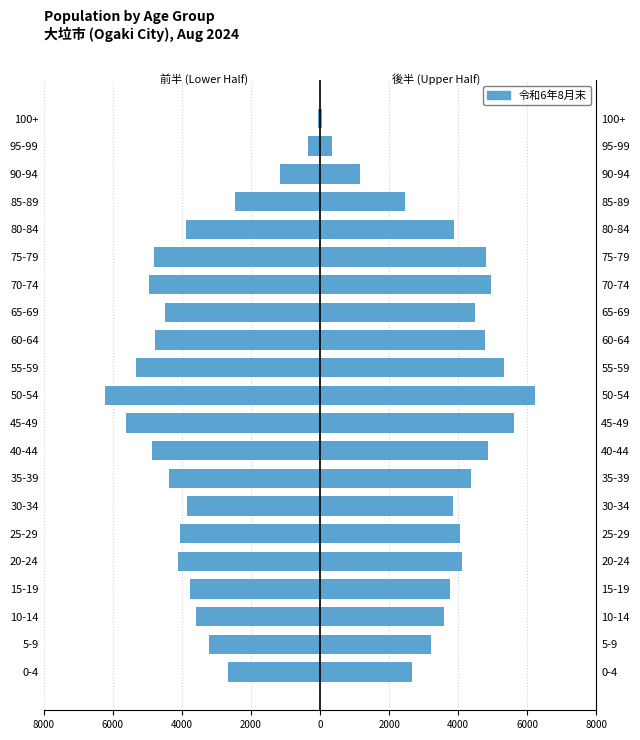

What is the value of the 12th bar from the left?

-5318